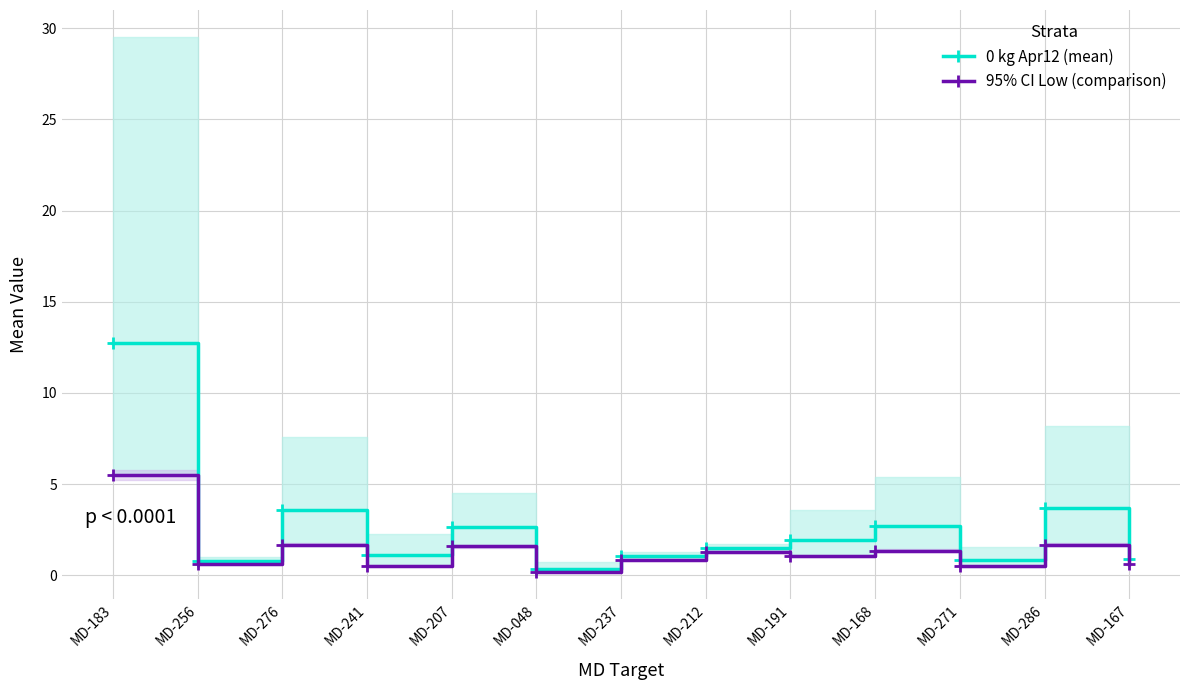

At which category does 0 kg Apr12 (mean) reach its first local peak?

MD-276